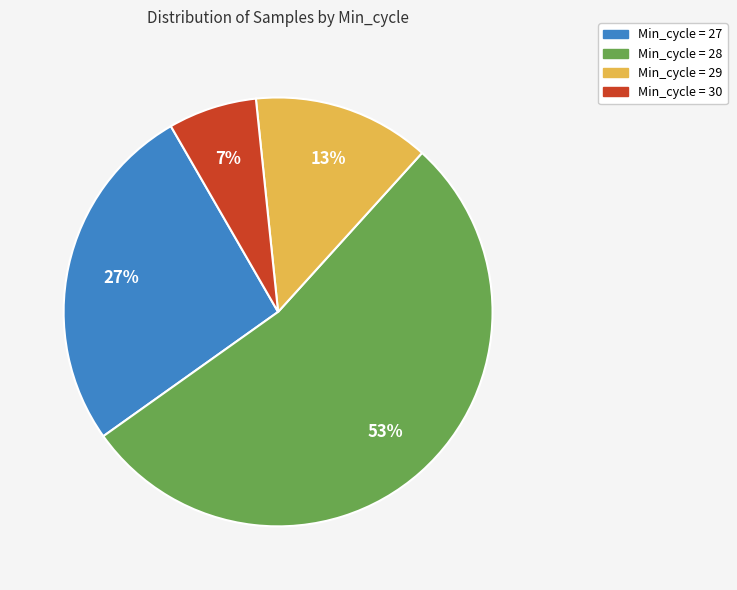

Does any single category account for the majority?

Yes